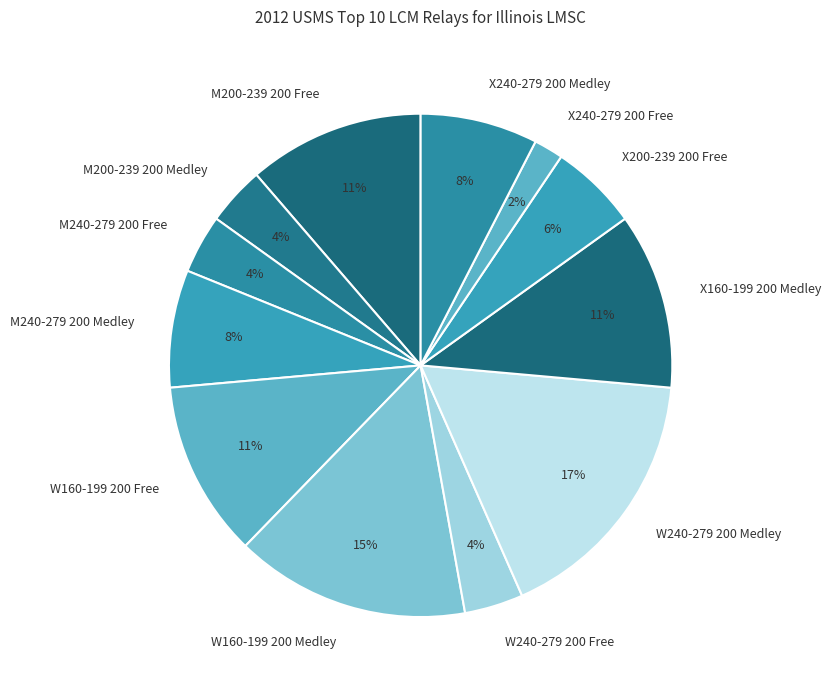

Do X240-279 200 Medley and W240-279 200 Free together represent more than half of the pie?

No